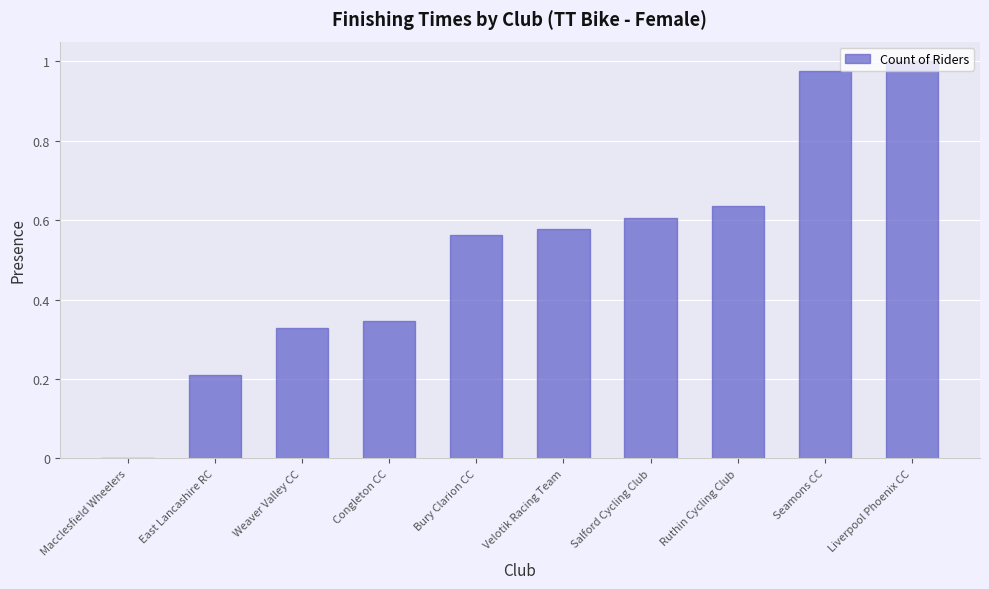

What is the change in value from Macclesfield Wheelers to Ruthin Cycling Club?

+0.6